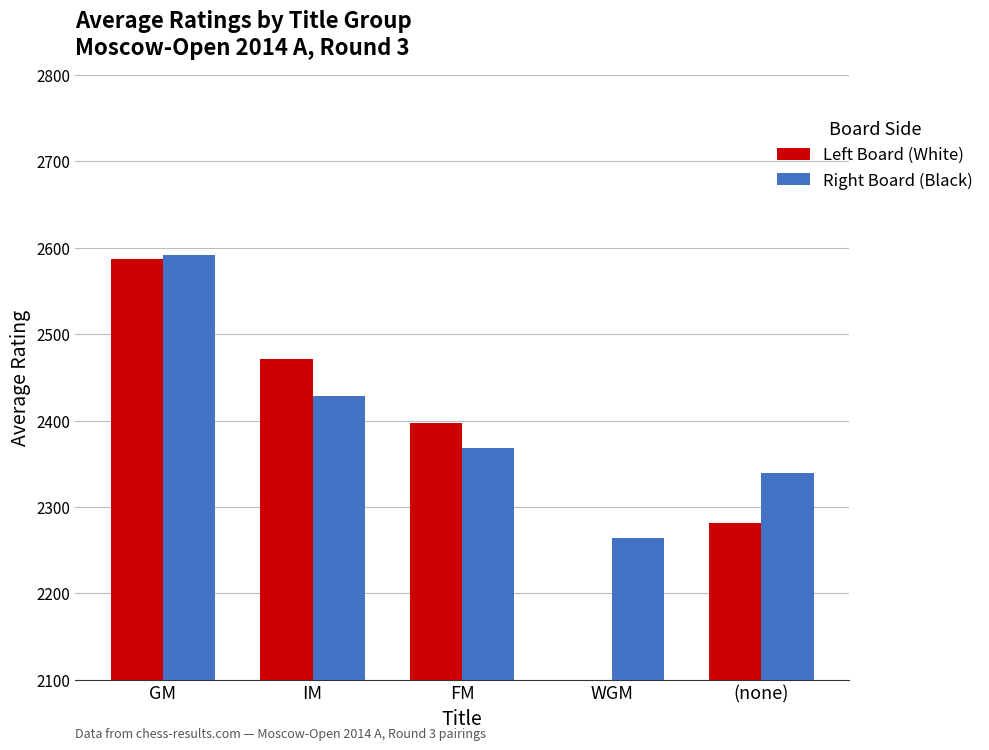

Rank the series by their average value, from lowest to highest.

Left Board (White), Right Board (Black)